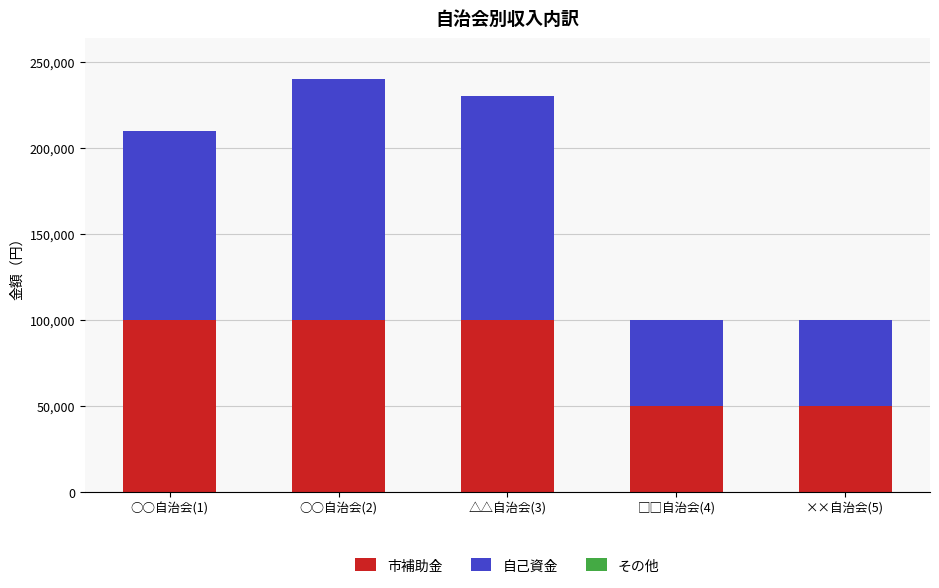

What is the lowest value of the 市補助金 series?

50000